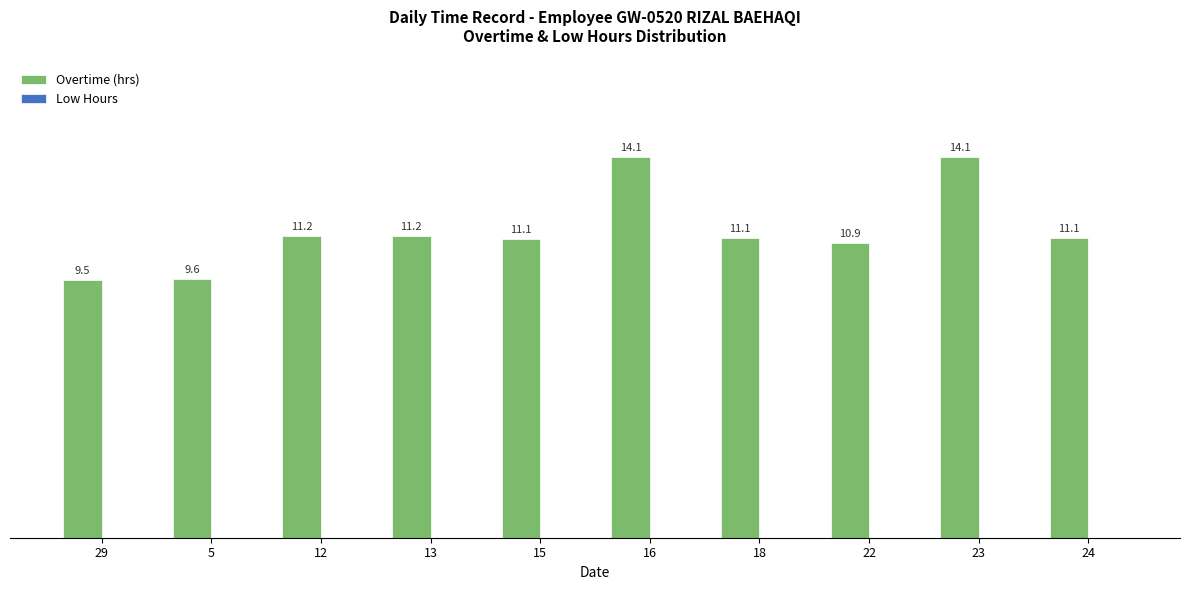

At which category does the chart reach its minimum across all series?

29